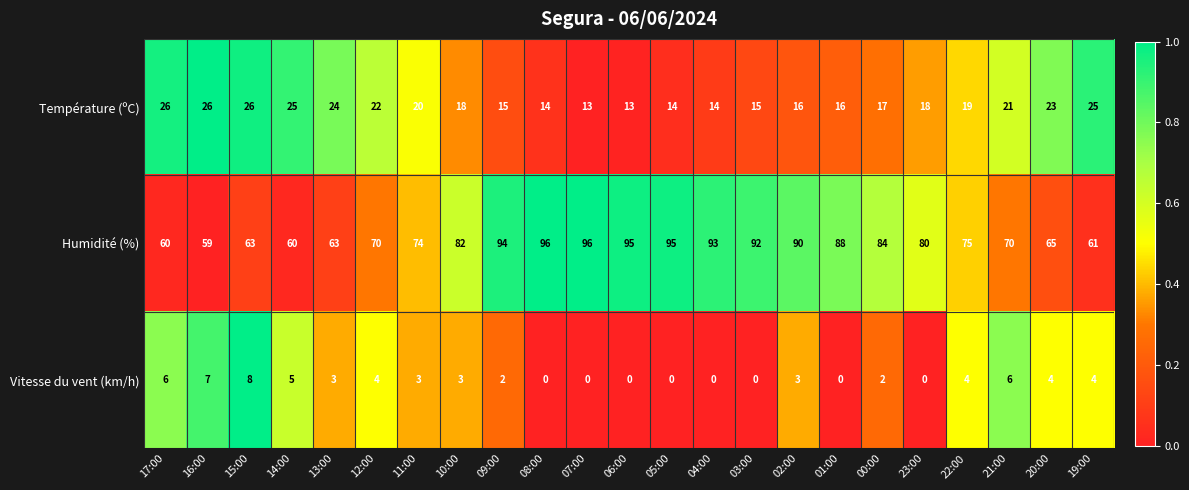

Rank the series by their average value, from lowest to highest.

Vitesse du vent (km/h), Température (ºC), Humidité (%)